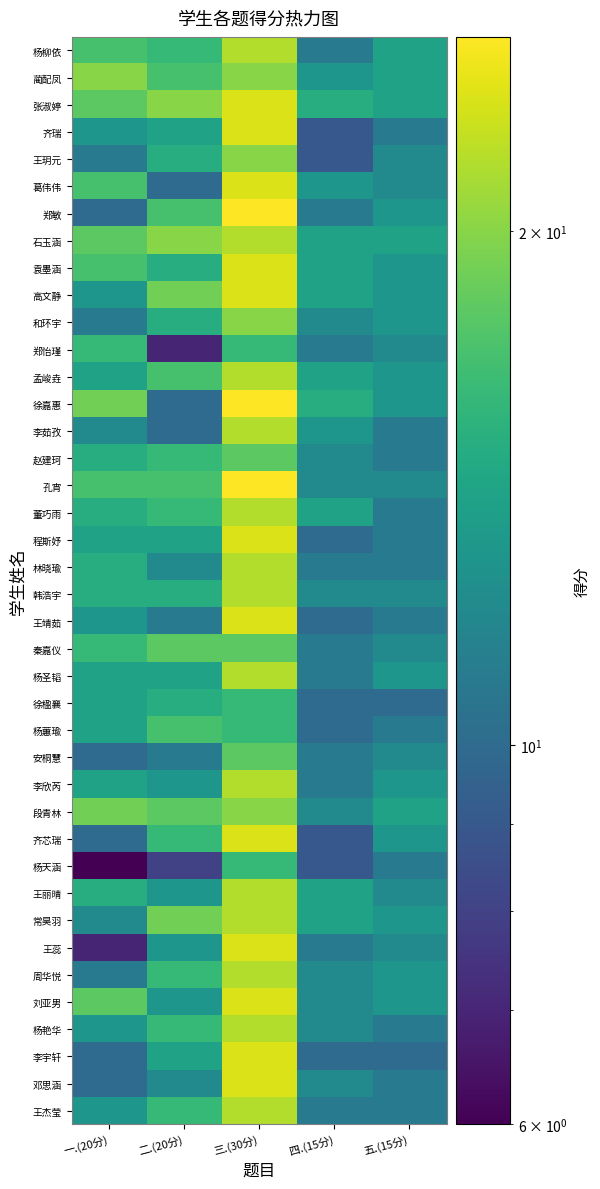

What is the smallest value displayed?

6